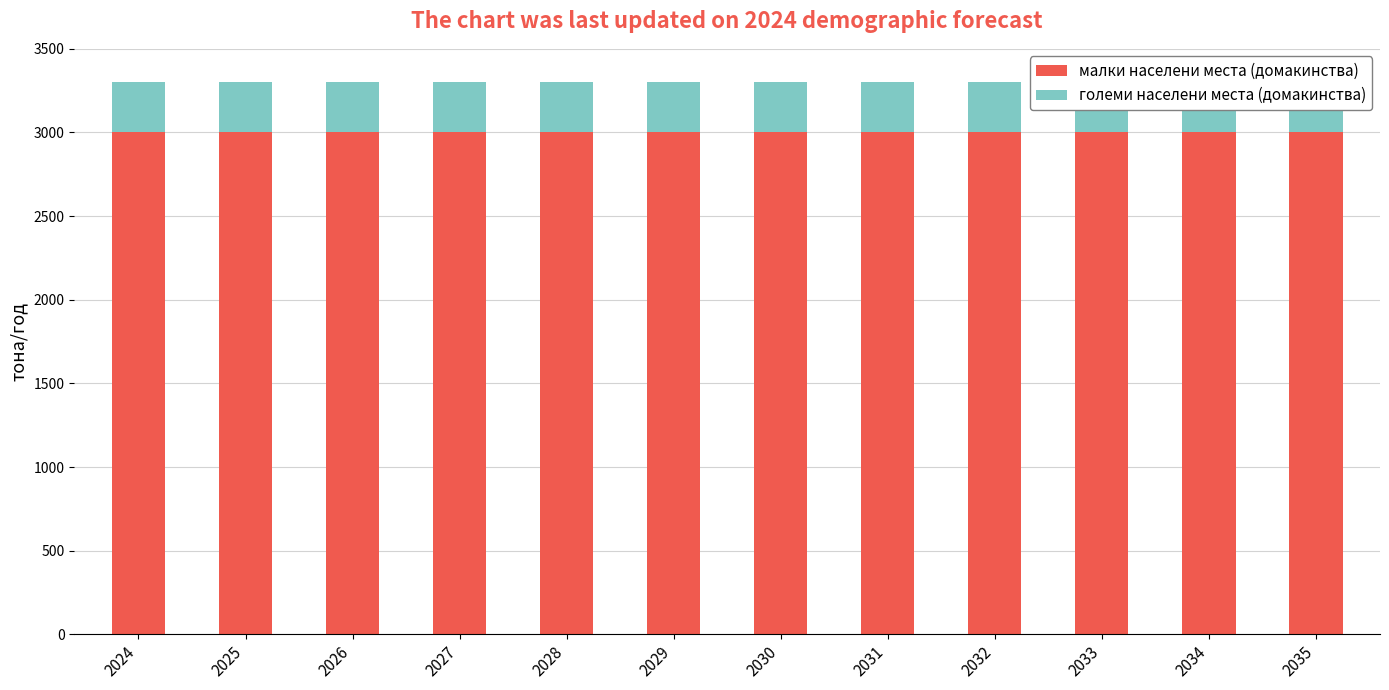

Where is големи населени места (домакинства) nearest to the value 300?

2024